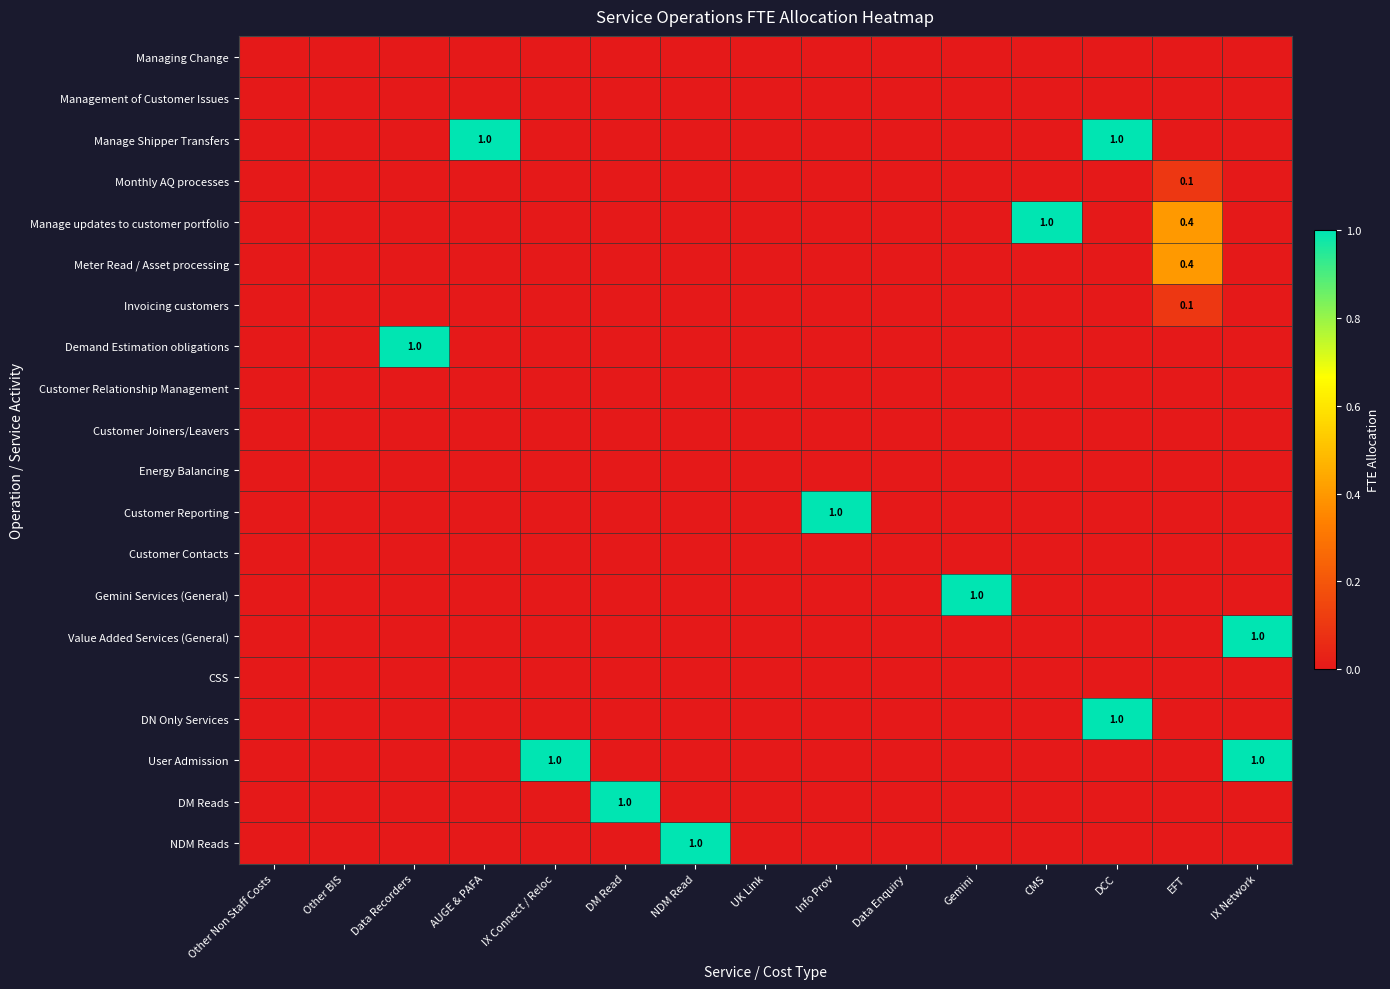

Which series has the largest total across all categories?

Manage Shipper Transfers